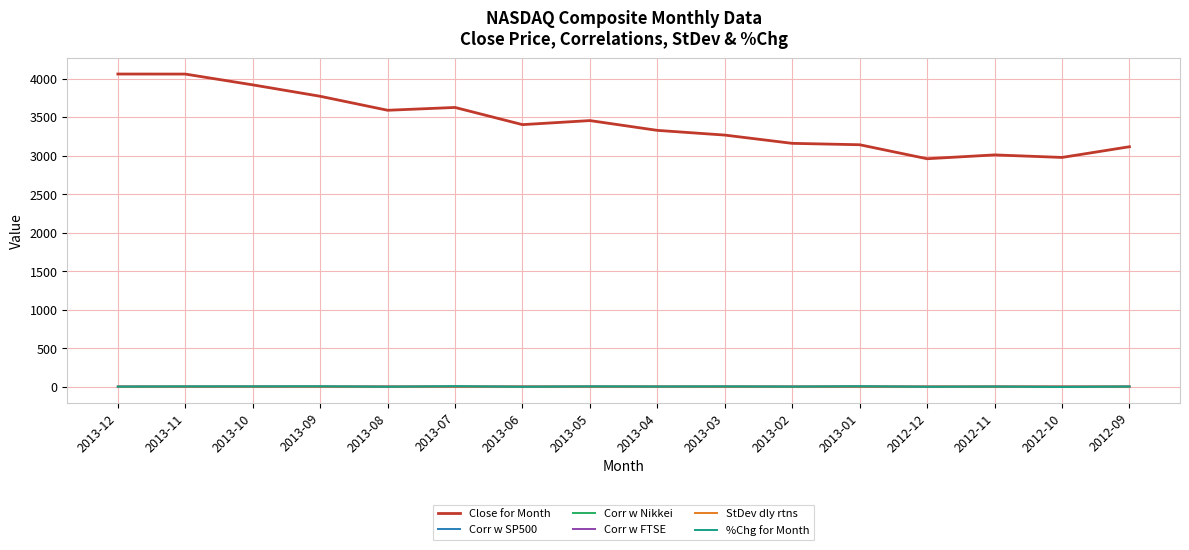

What is the minimum value for Close for Month?

2960.3